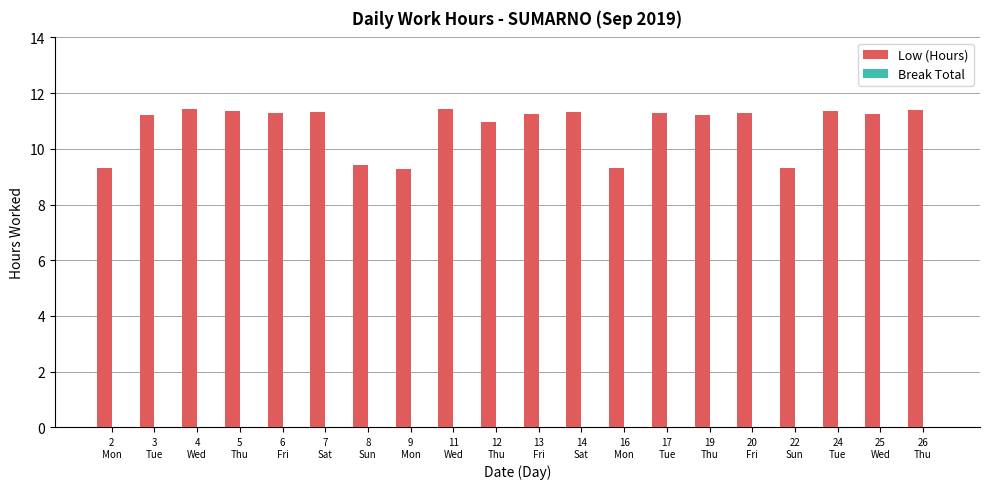

What position from the right is 13
Fri?

10